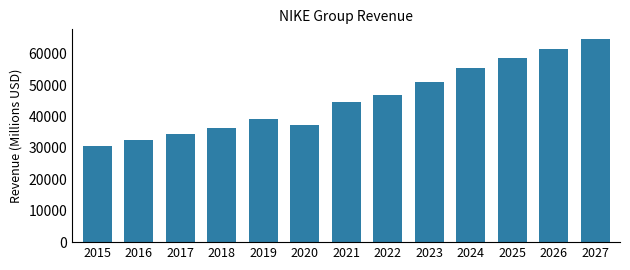

Reading right to left, extract all data points from this chart.

2027=64490.5	2026=61475.6	2025=58538.5	2024=55561.3	2023=51040.4	2022=46710.0	2021=44538.0	2020=37403.0	2019=39117.0	2018=36397.0	2017=34350.0	2016=32376.0	2015=30601.0